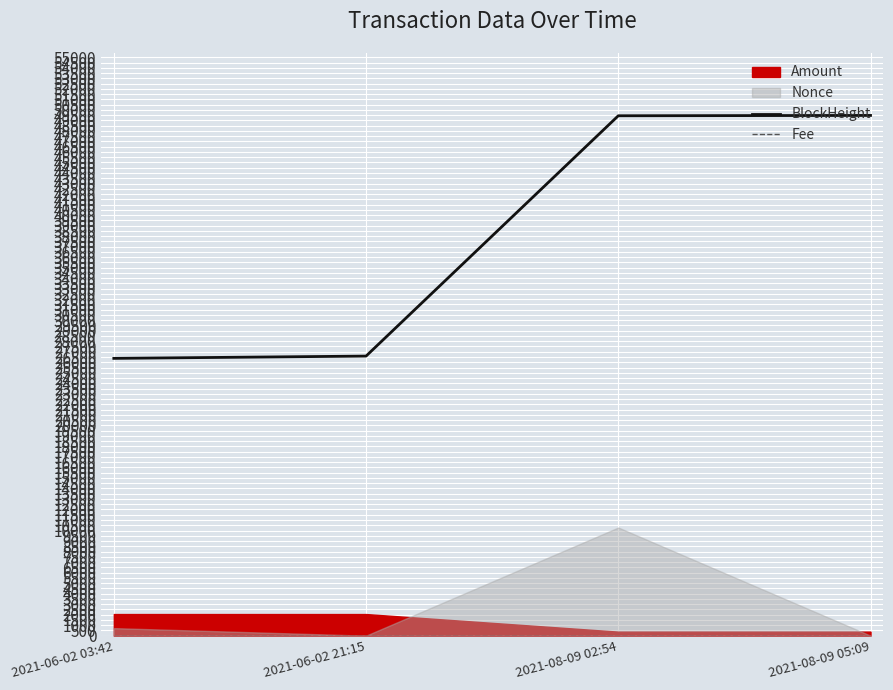

What is the minimum value for BlockHeight?

26370.0